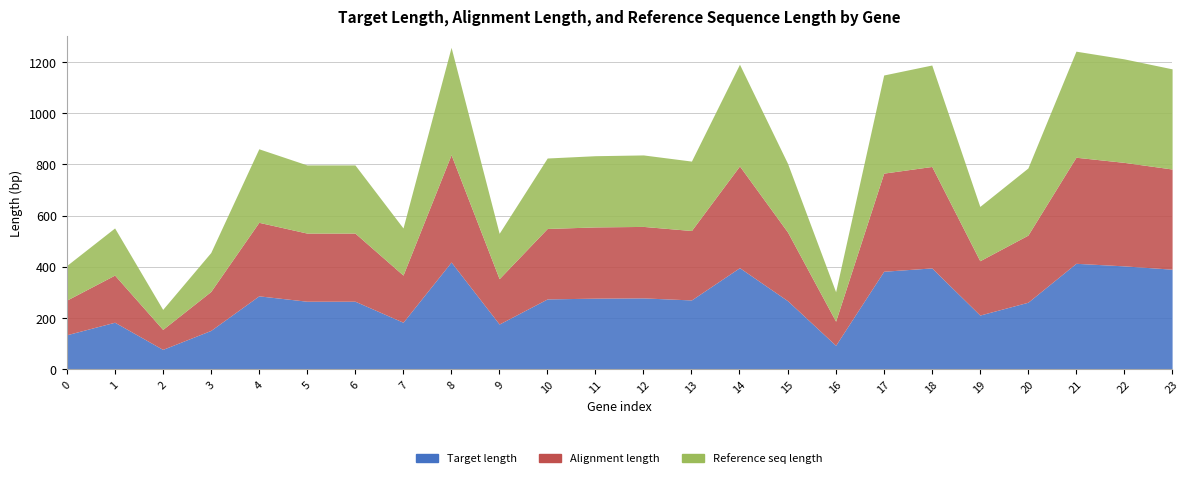

What is the average value of the Target length series?

270